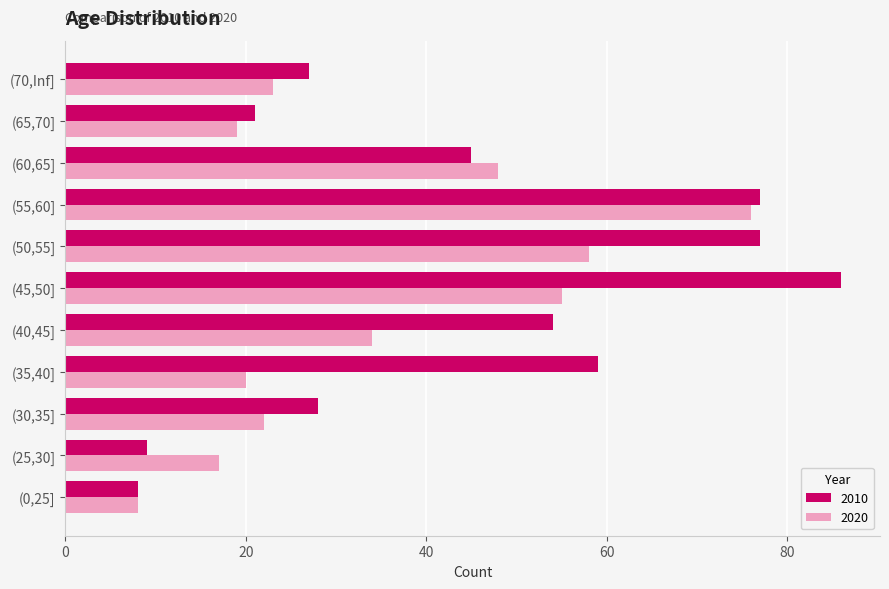

Rank the series by their average value, from lowest to highest.

2020, 2010